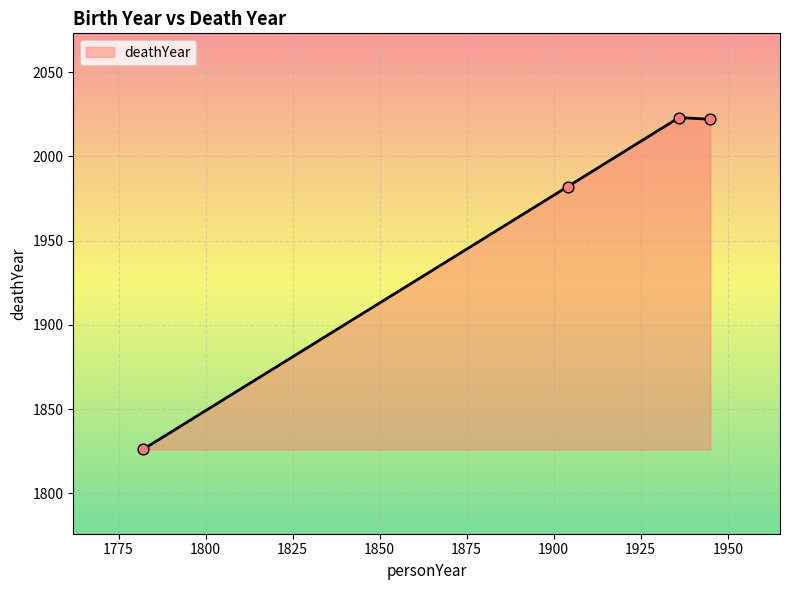

What is the maximum value shown in the chart?

2023